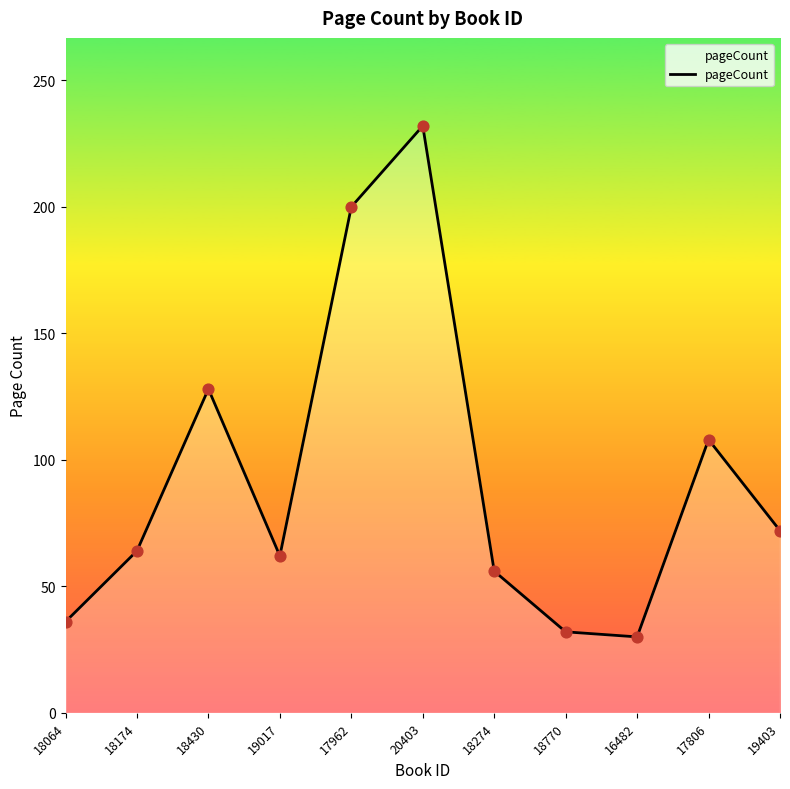

What is the change in value from 18174 to 17962?

+136